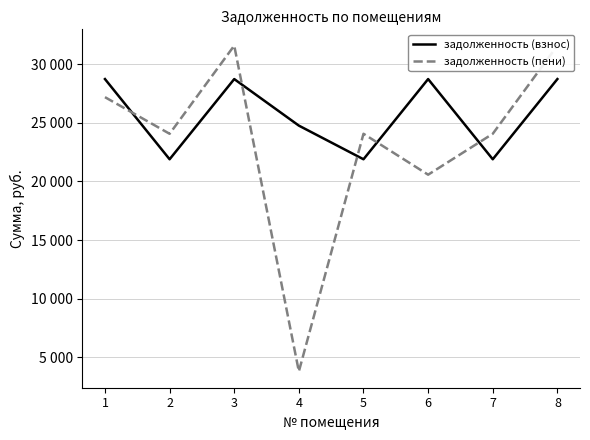

Does the chart have visible grid lines?

Yes